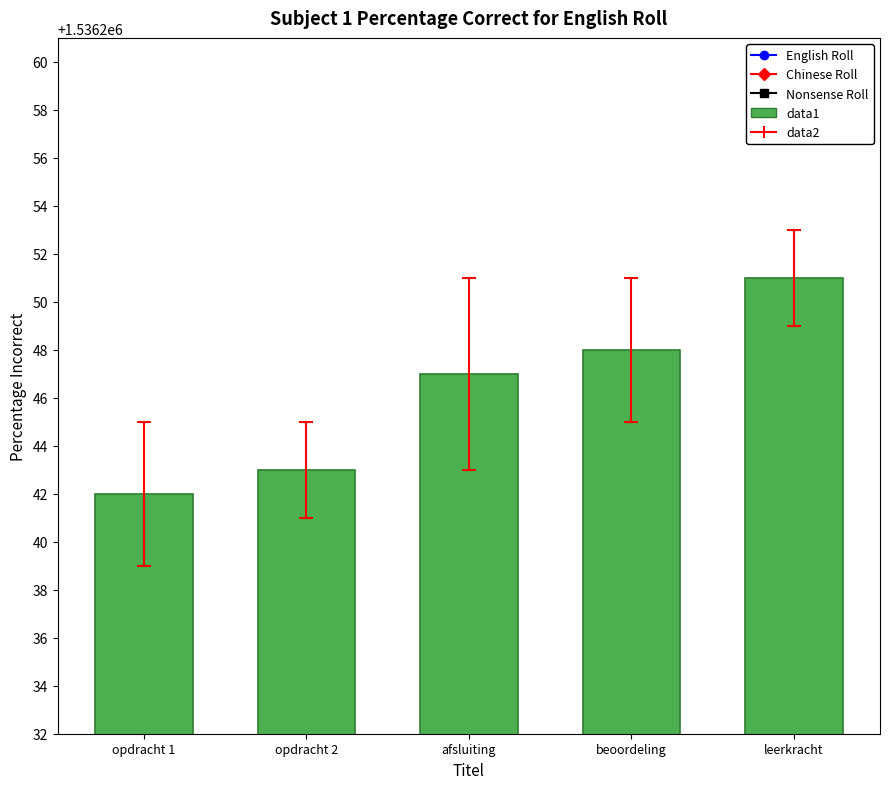

What is the sum of all values?

7681231